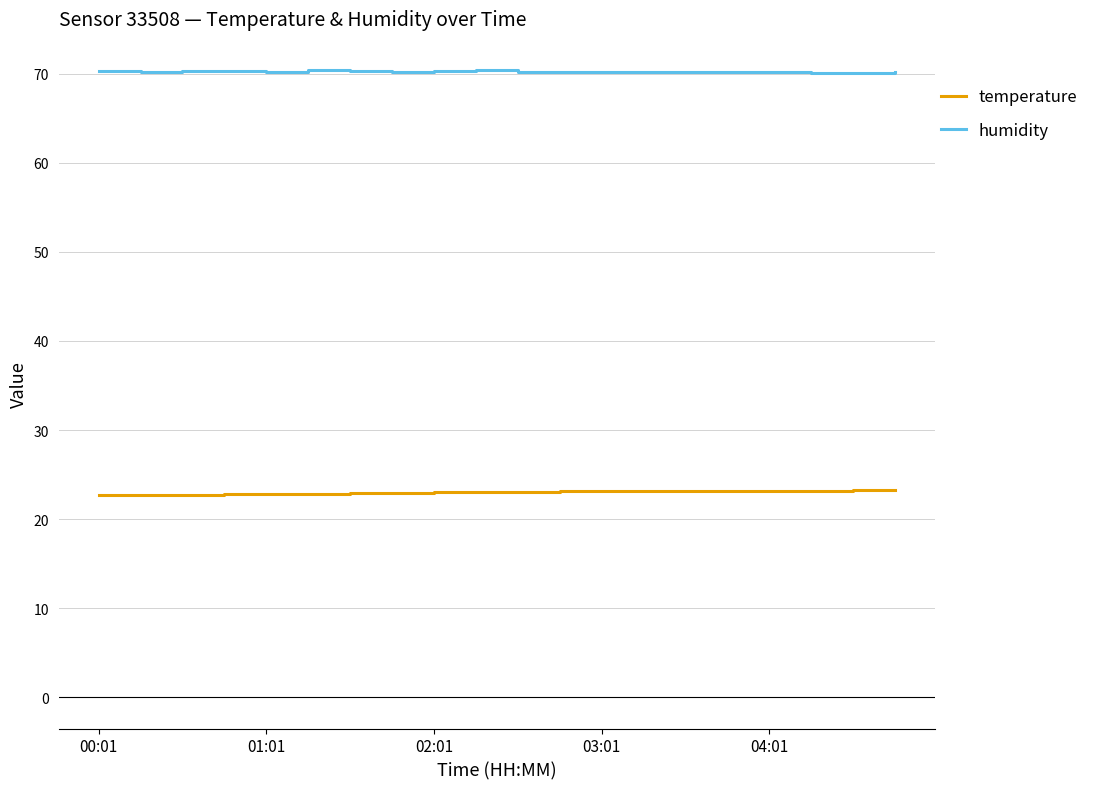

What is the sum of all humidity values?

1404.7